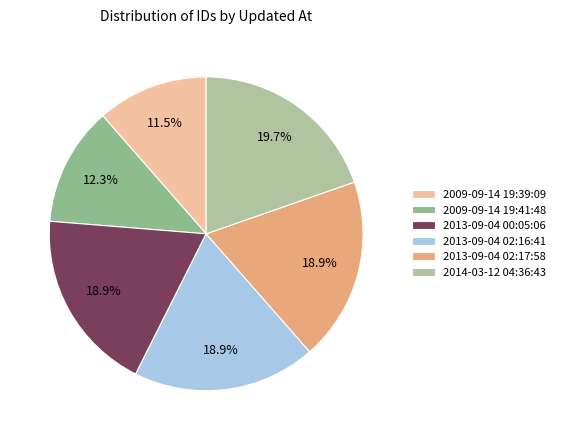

What percentage is the 2013-09-04 00:05:06 slice, to the nearest percent?

19%